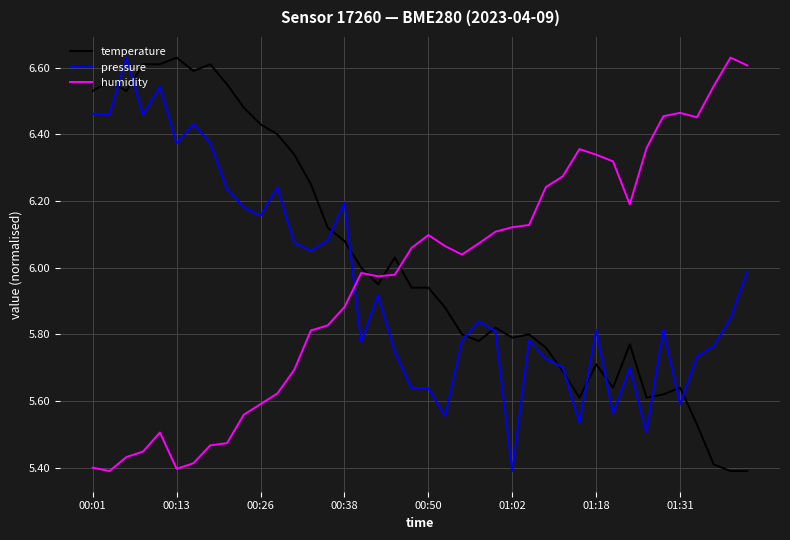

Which series ends up on top after the final intersection of temperature and humidity?

humidity